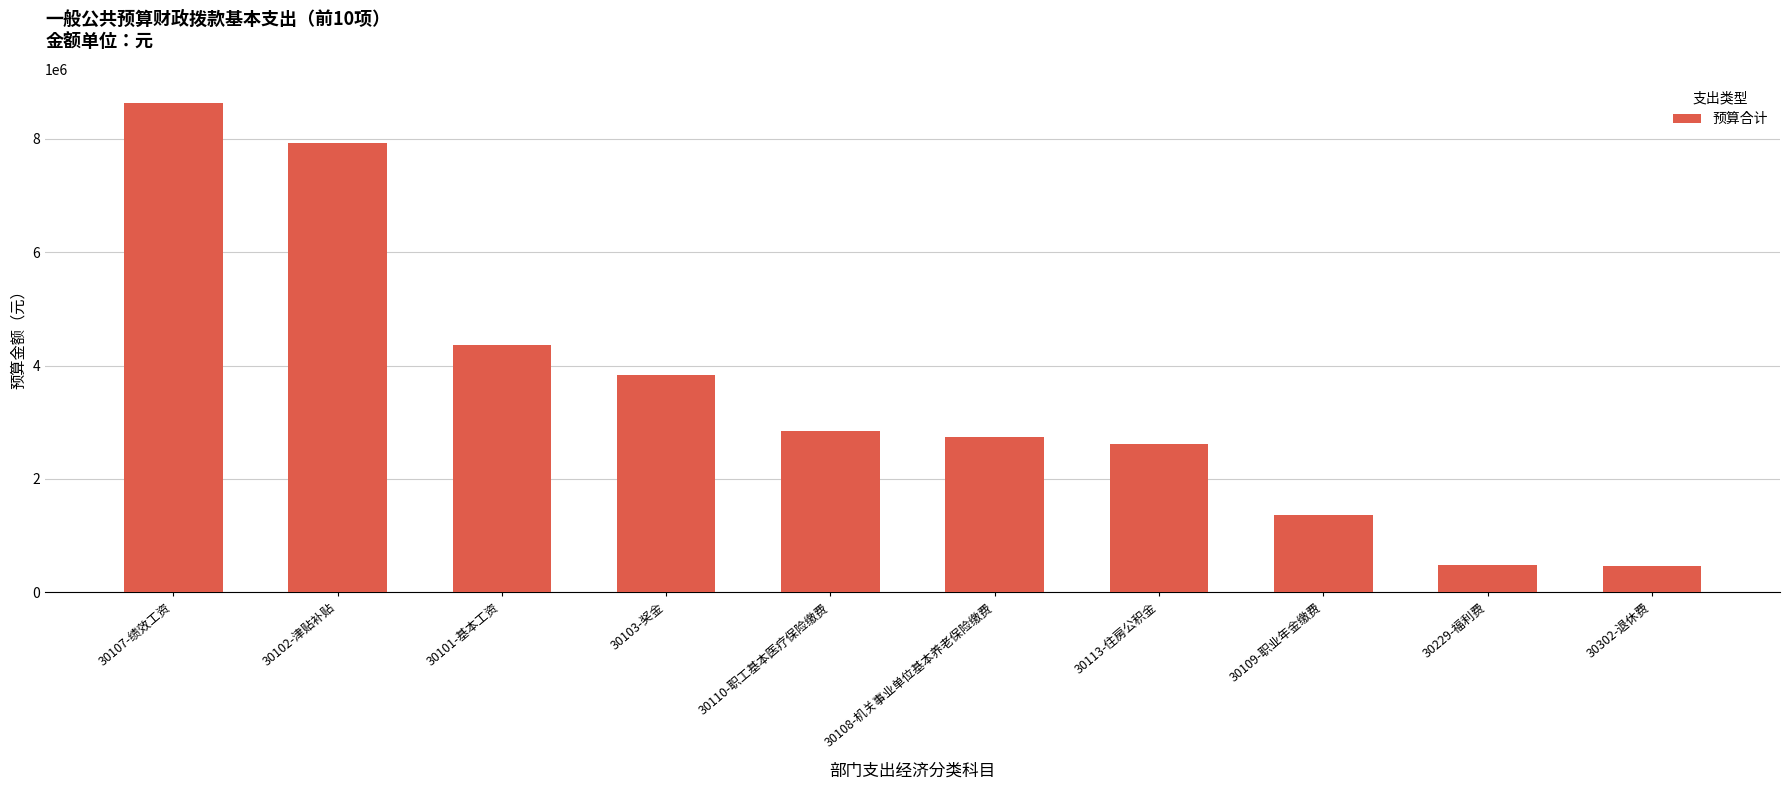

Where does the data first go above 2842542?

30107-绩效工资